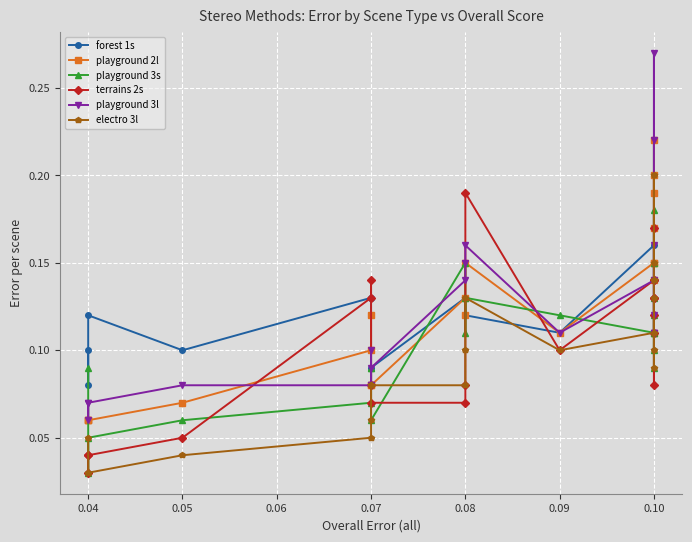

What is the average value of the electro 3l series?

0.1